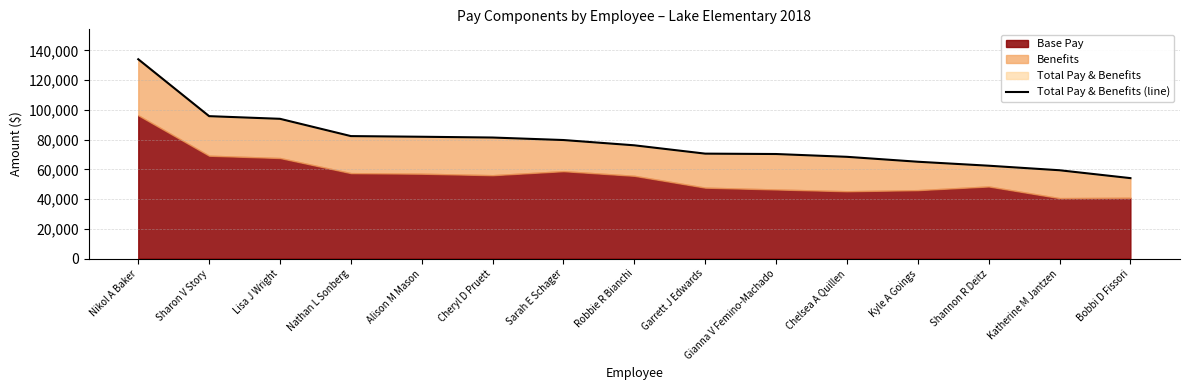

Does the chart display data point markers on the line(s)?

No